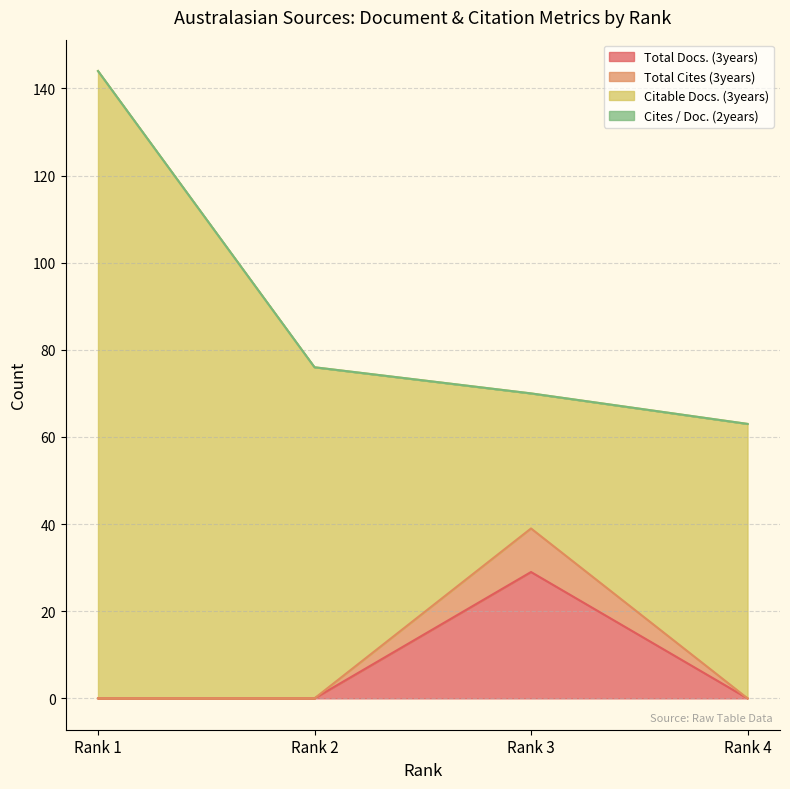

At which category does Total Docs. (3years) reach its first local peak?

Rank 3